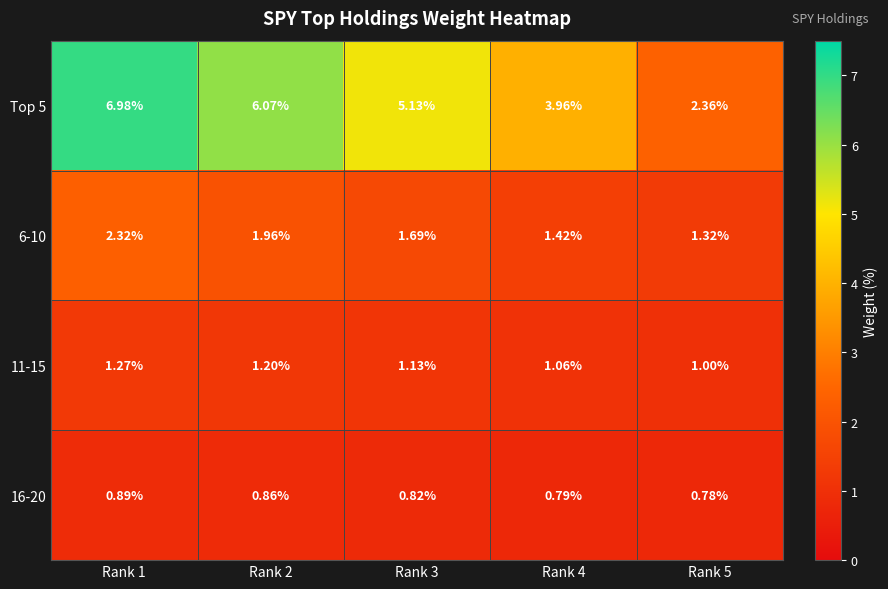

What is the difference between the highest and lowest values at Rank 1?

6.1